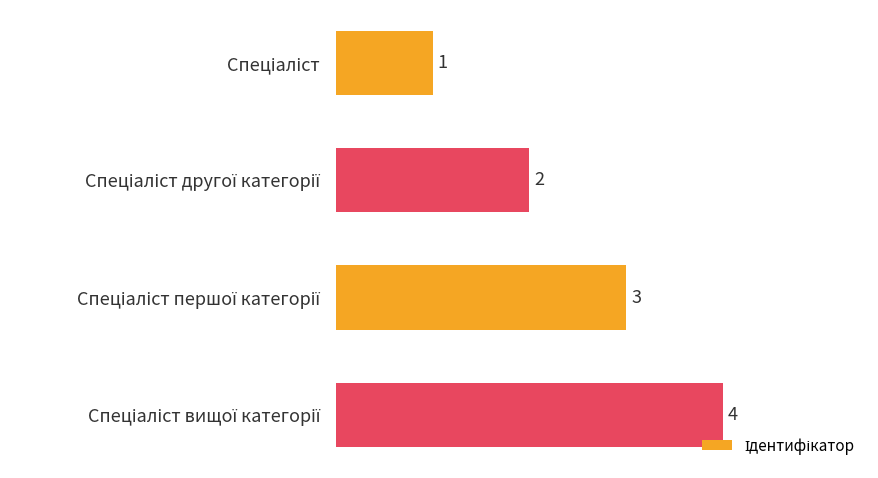

How many values are between 2 and 4?

3